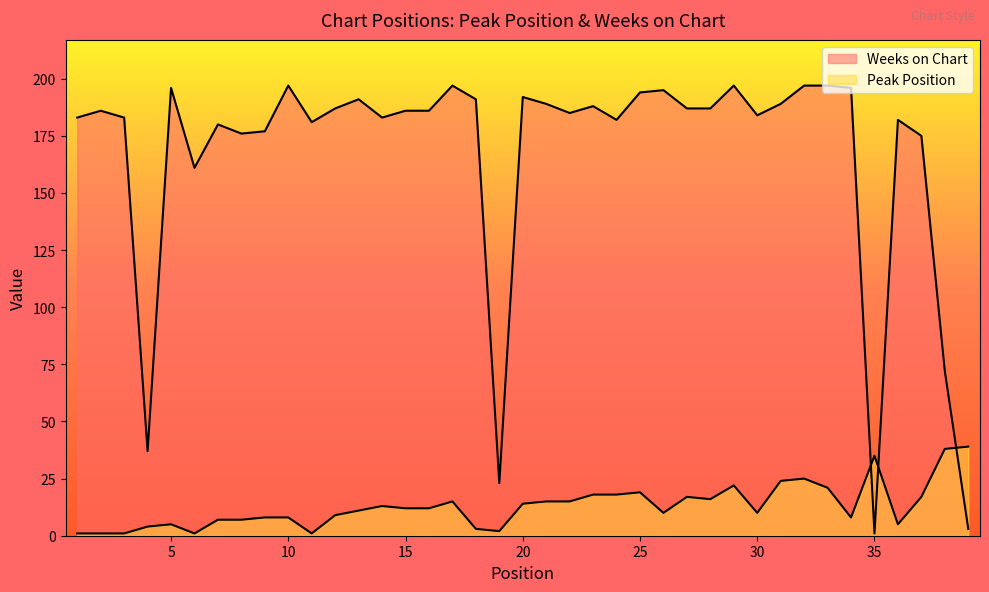

Is the value of Peak Position at 2 greater than the value of Weeks on Chart at 1?

No